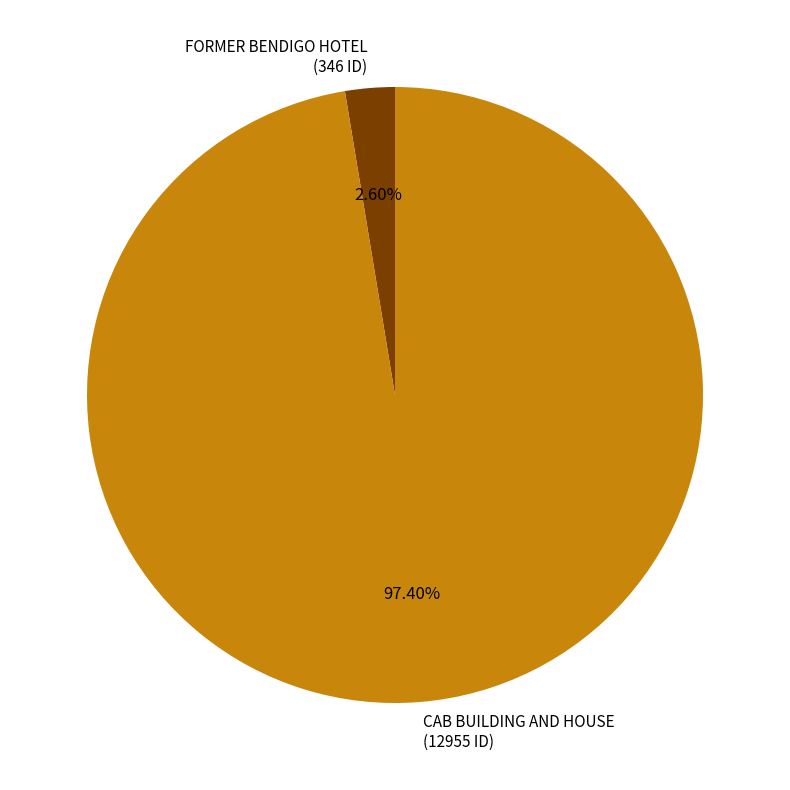

What is the smallest slice in the pie chart?

FORMER BENDIGO HOTEL